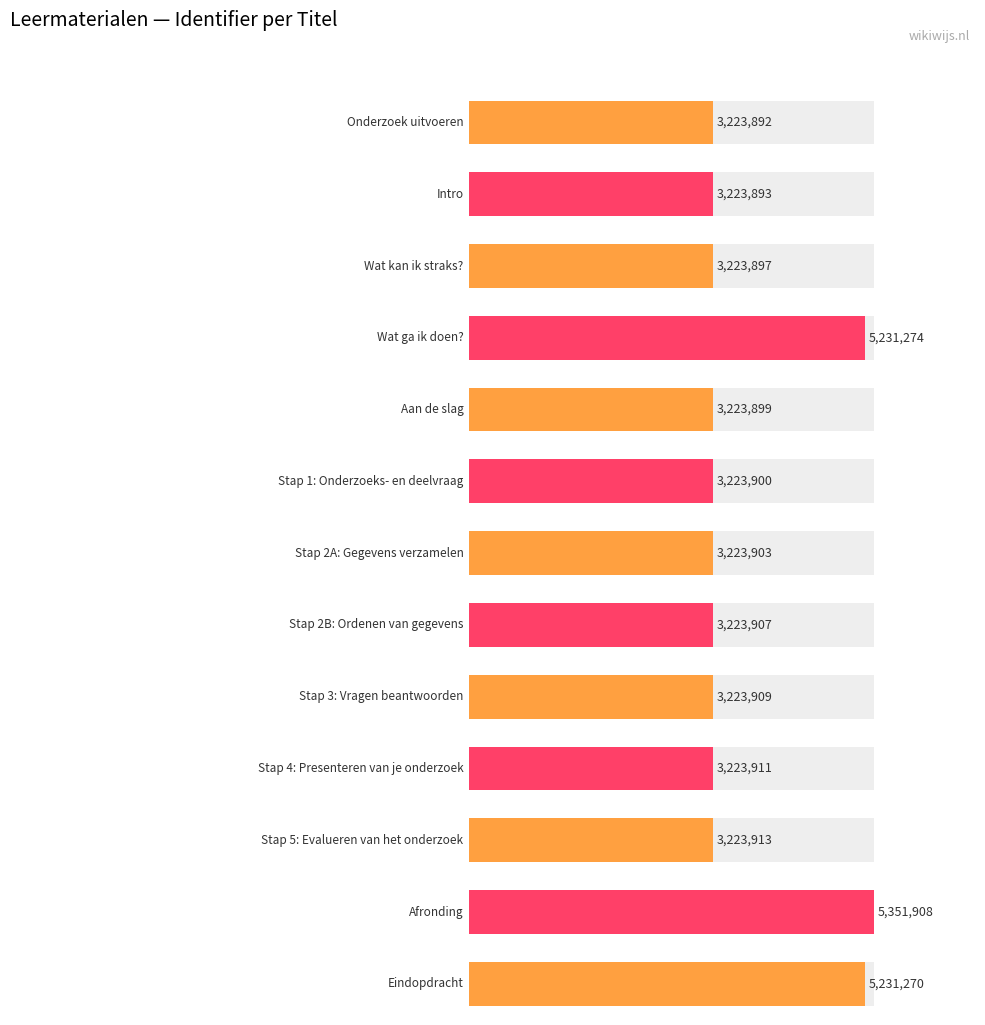

What is the minimum value shown in the chart?

3223892